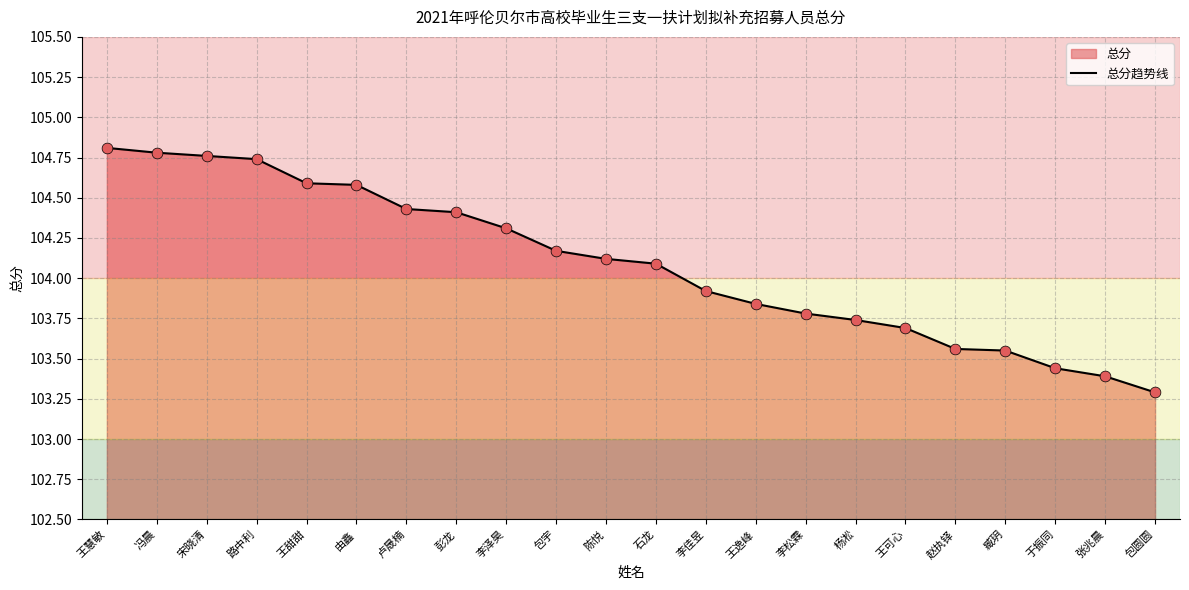

Which has a higher value, 冯晨 or 赵执铎?

冯晨